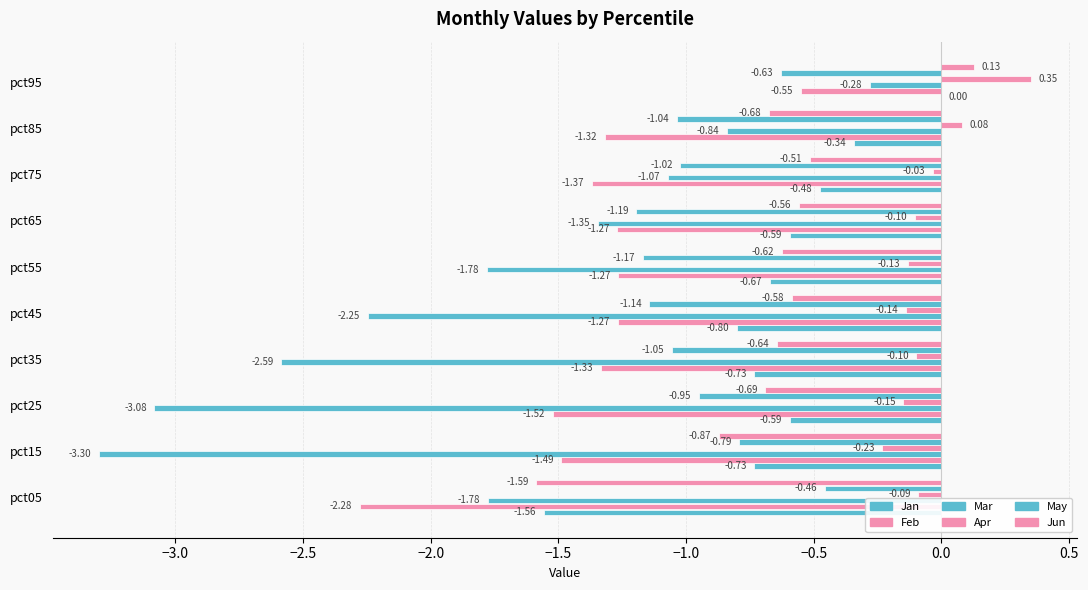

How many series are shown in this chart?

6